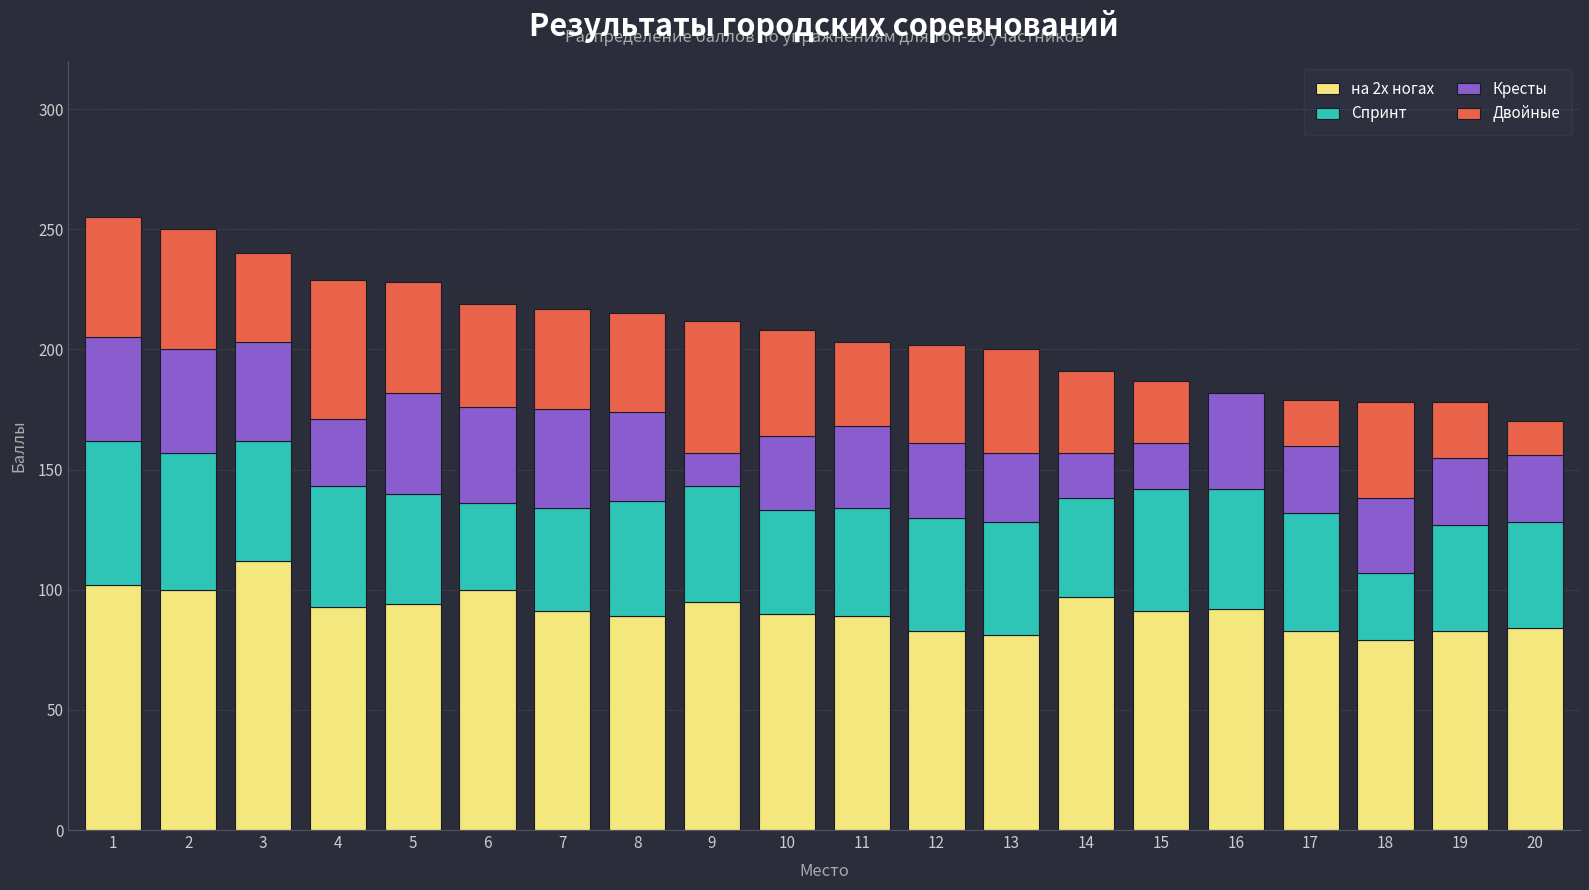

Is it true that на 2х ногах equals 91 at 15?

True